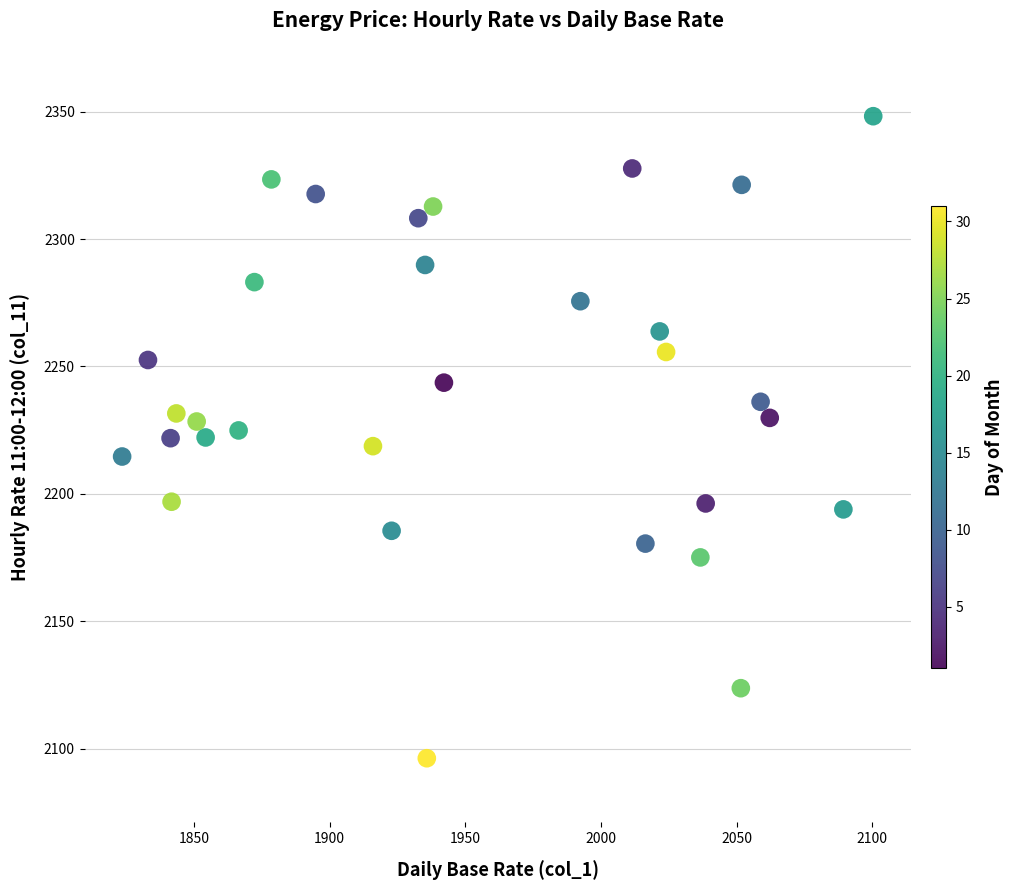

What is the range of X values (max minus min)?

276.9